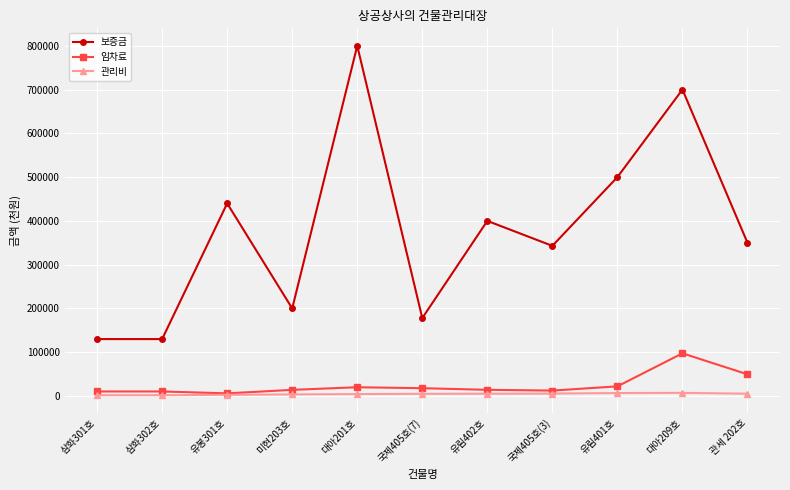

What is the label of the 1st point from the left?

삼화301호